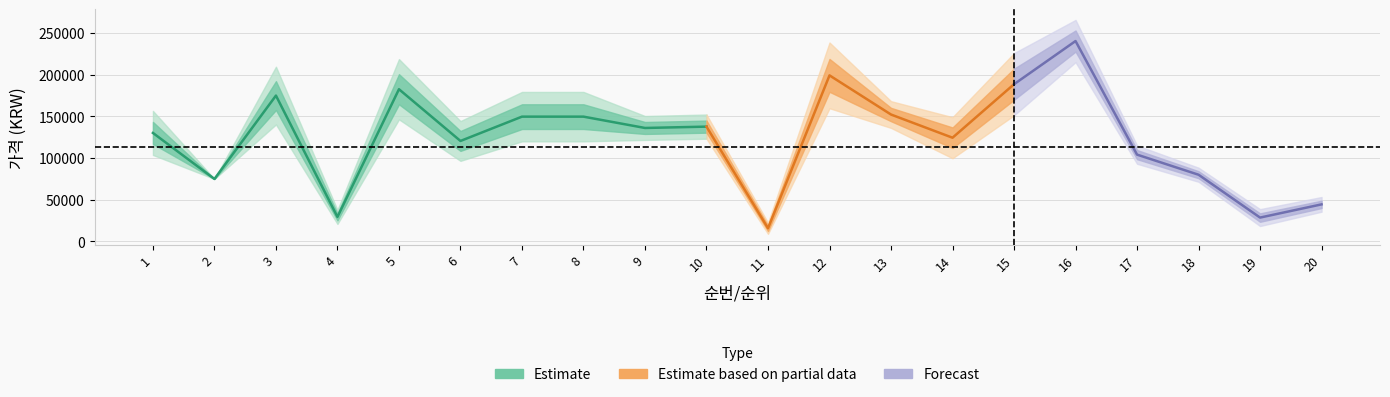

What is the highest value of the 정가 series?

253120